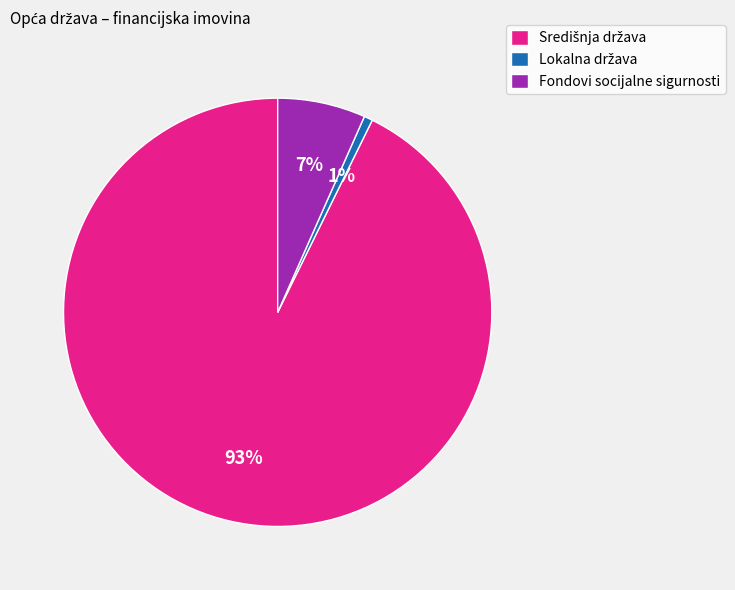

To the nearest percent, what is the average slice percentage?

33%